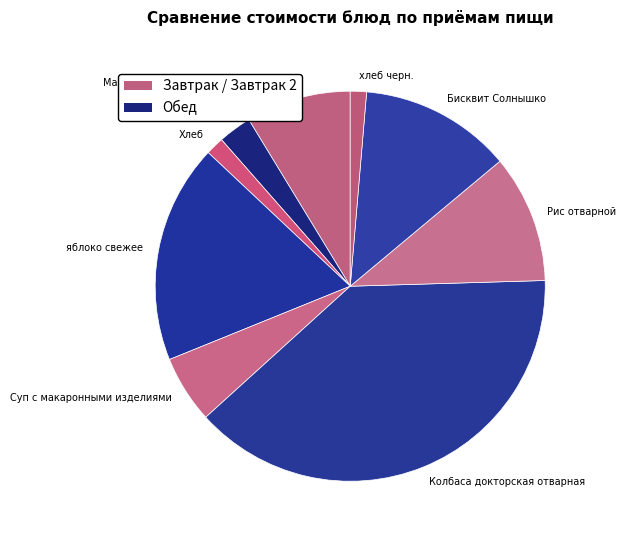

Which category has the biggest portion of the pie?

Колбаса докторская отварная